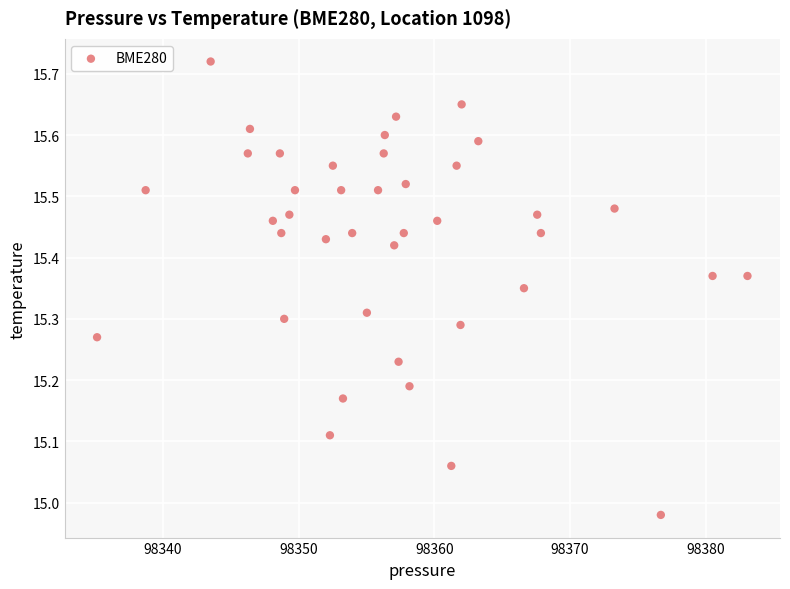

What is the range of Y values (max minus min)?

0.7